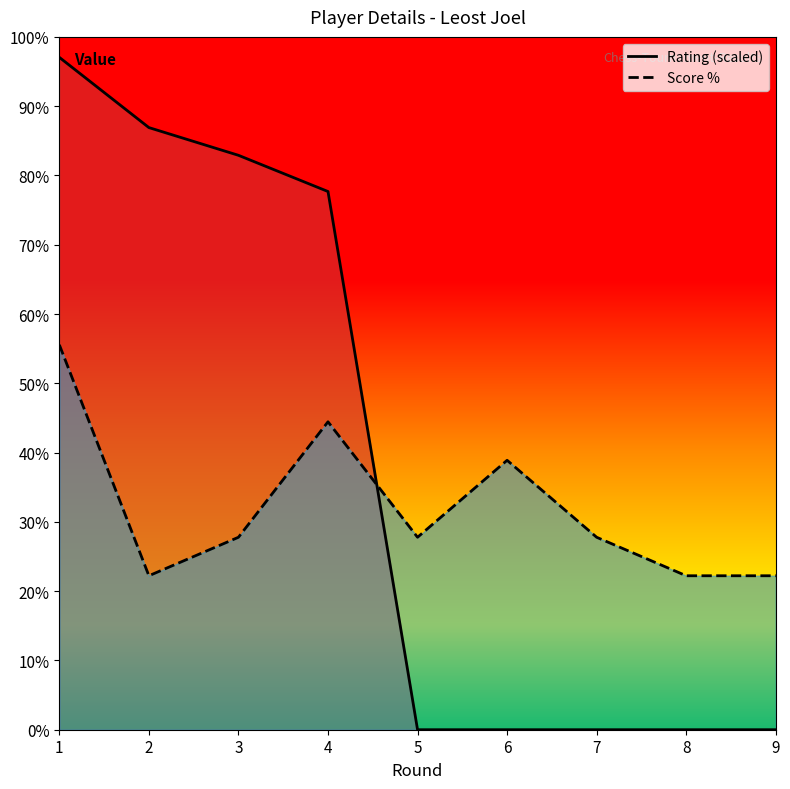

Reading left to right, what are all the values shown in this chart?

Rating (scaled): 1=97.0	2=86.9	3=82.9	4=77.7	5=0.0	6=0.0	7=0.0	8=0.0	9=0.0
Score %: 1=55.6	2=22.2	3=27.8	4=44.4	5=27.8	6=38.9	7=27.8	8=22.2	9=22.2